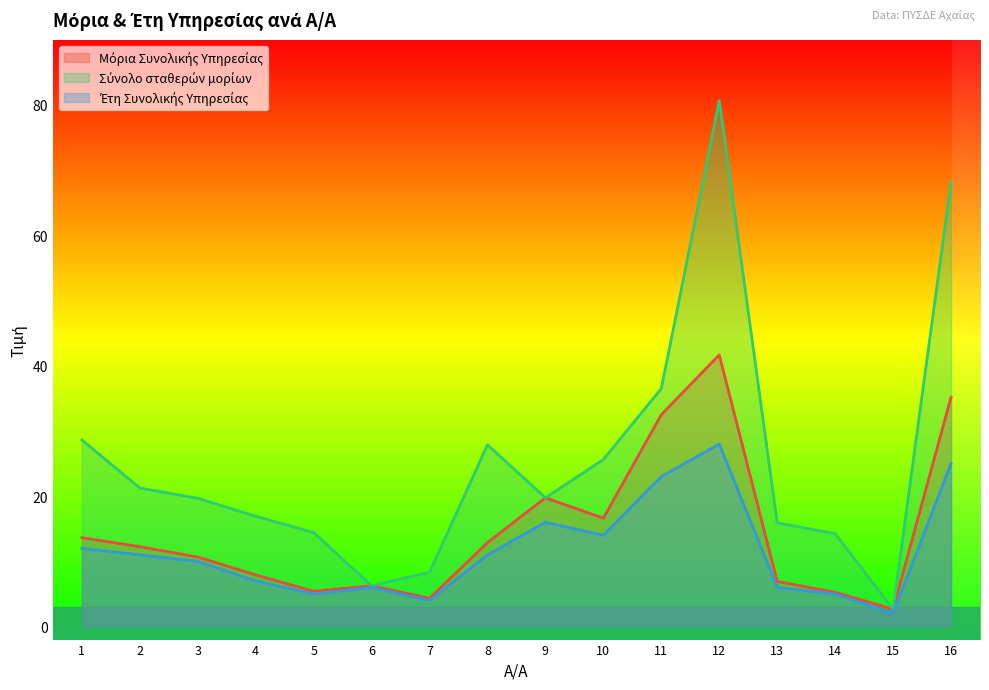

Between 3 and 13, which series saw the biggest shift?

Έτη Συνολικής Υπηρεσίας